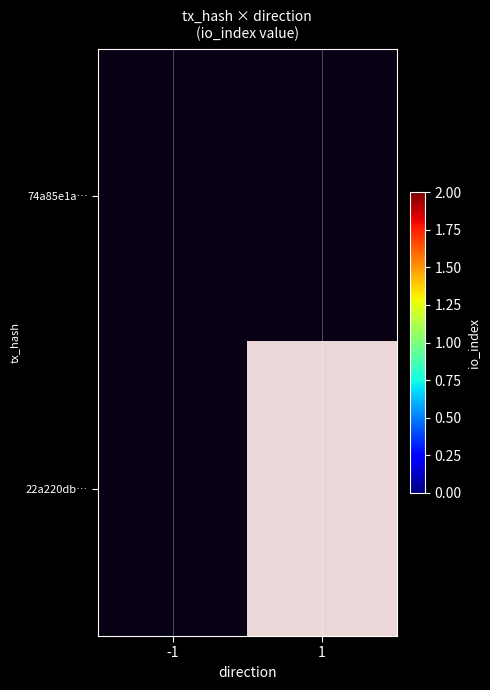

Rank the series by their average value, from lowest to highest.

74a85e1a…, 22a220db…